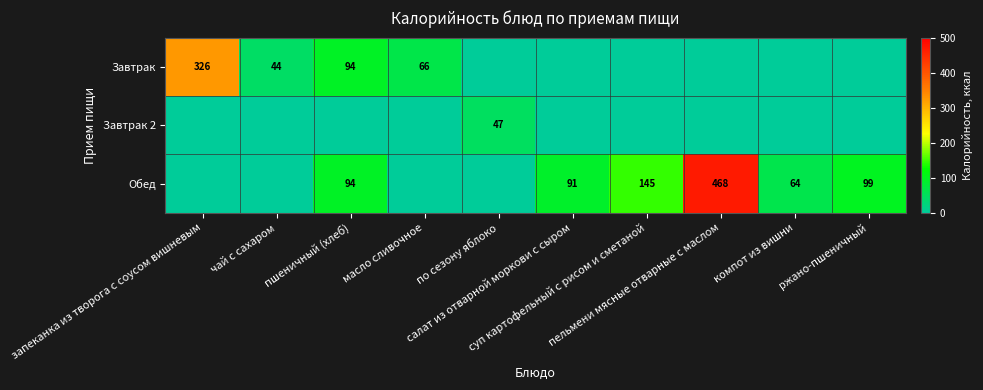

What is the sum of all Завтрак 2 values?

47